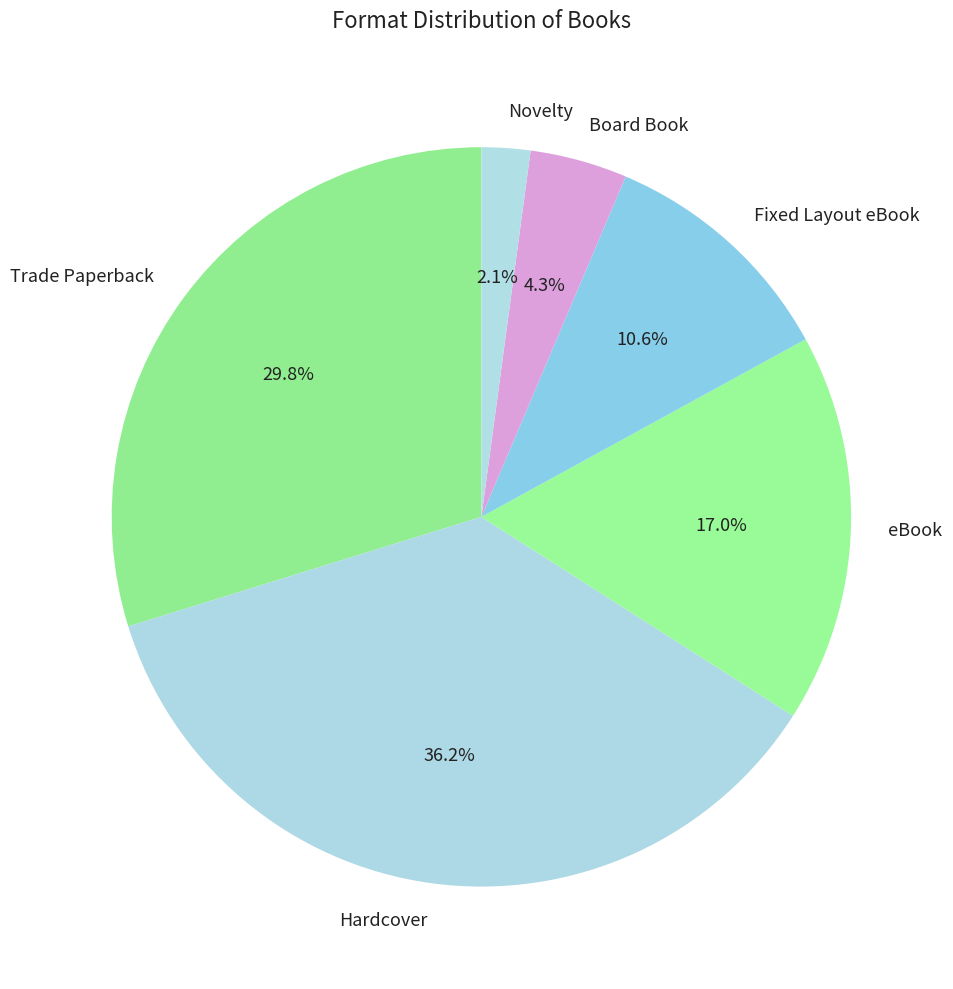

Between Hardcover and Board Book, which is larger?

Hardcover